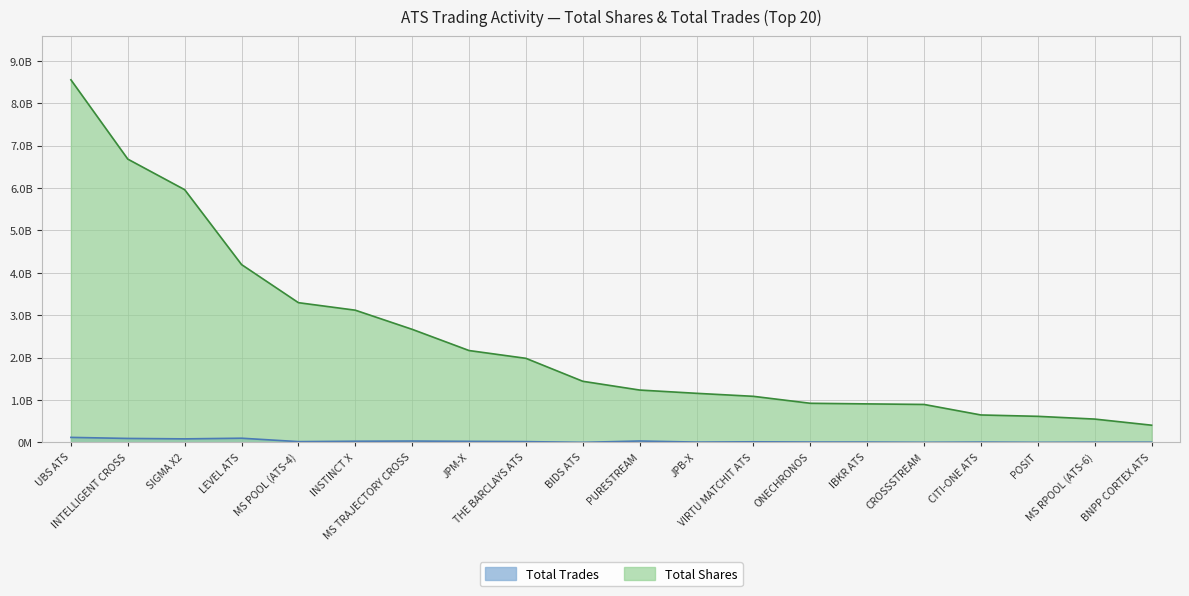

List the series in order of their overall mean, lowest first.

Total Trades, Total Shares